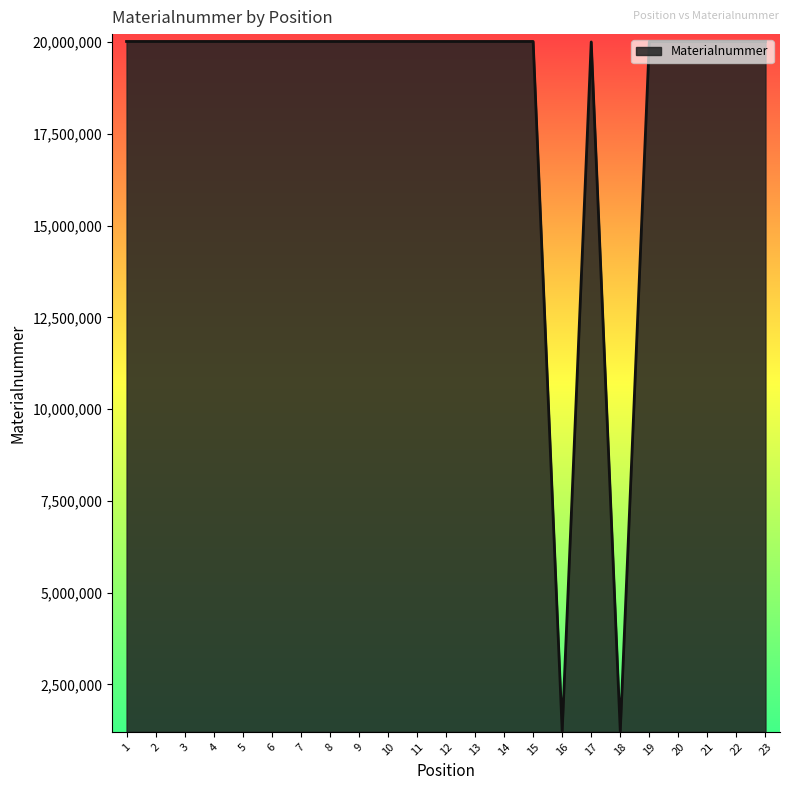

What is the maximum value shown in the chart?

20015033